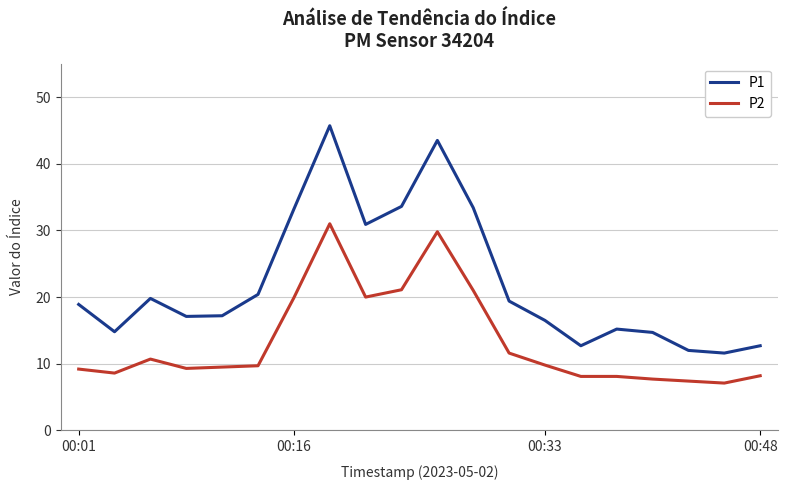

Which series has the largest total across all categories?

P1